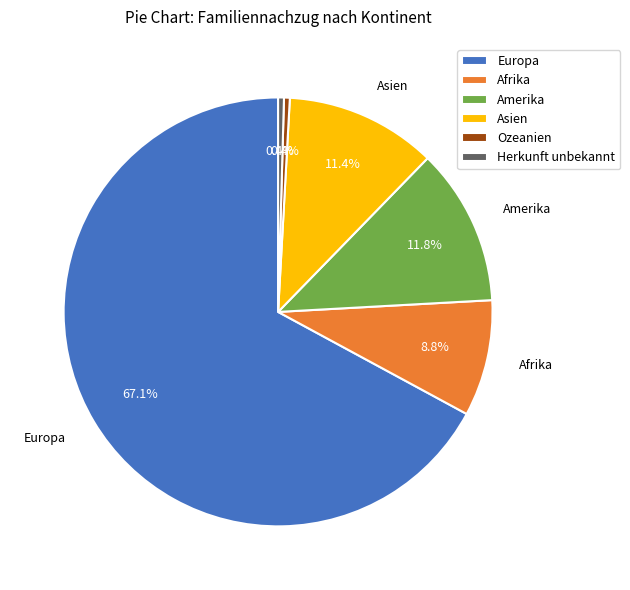

To the nearest percent, what is the difference between the largest and smallest slice percentages?

67%